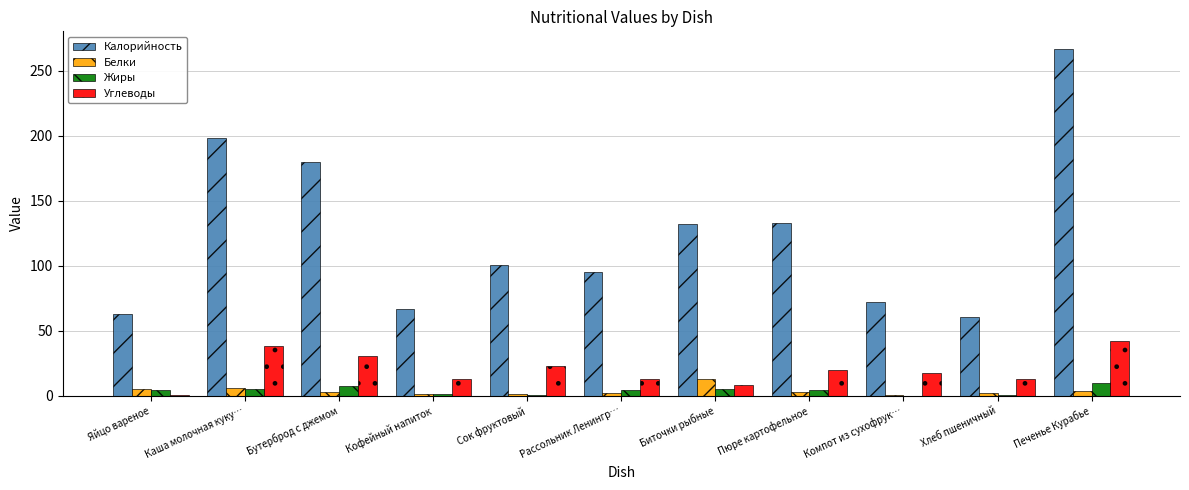

True or false: Белки has a value of 5.1 at Яйцо вареное.

True